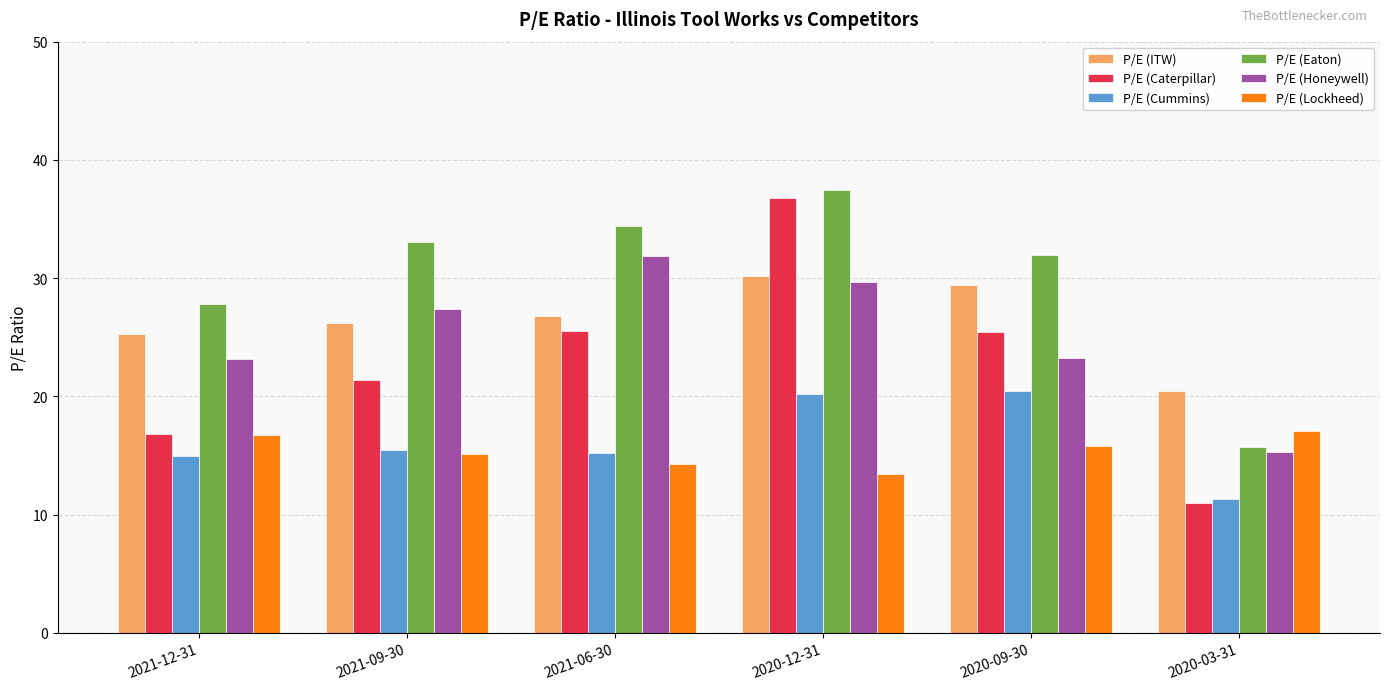

What is the minimum value for P/E (ITW)?

20.4